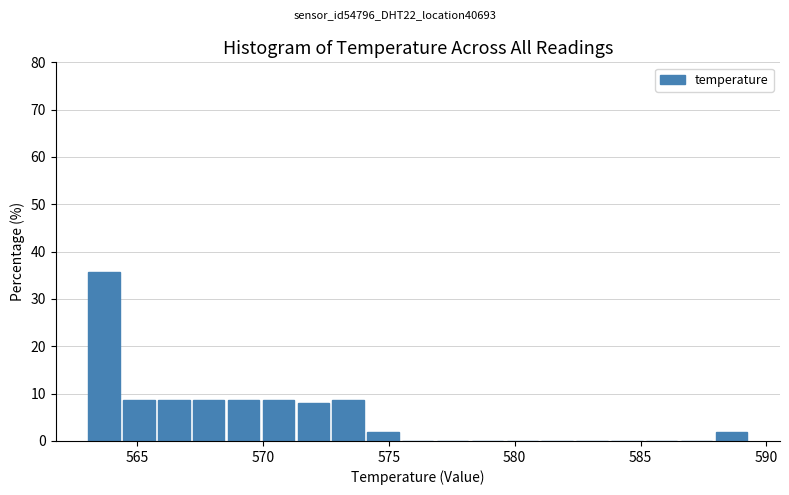

Around what value on the x-axis is the tallest bar? Give the approximate position of its centre, as read against the axis.

563.5